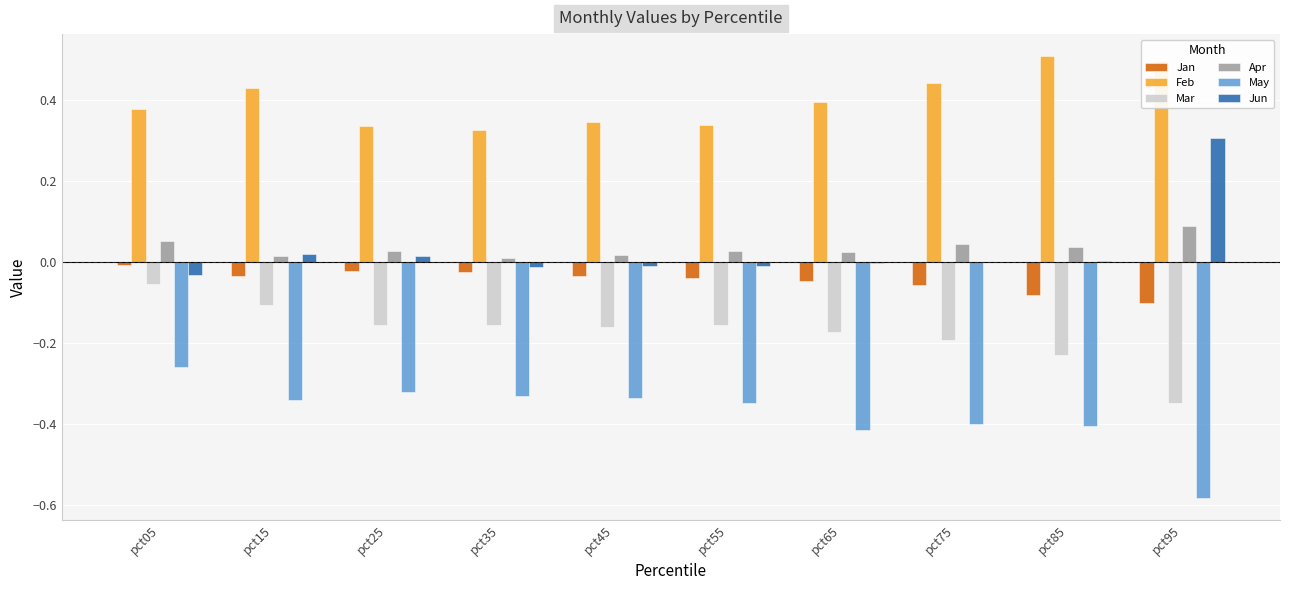

Is the value of Jan at pct35 greater than the value of May at pct15?

Yes